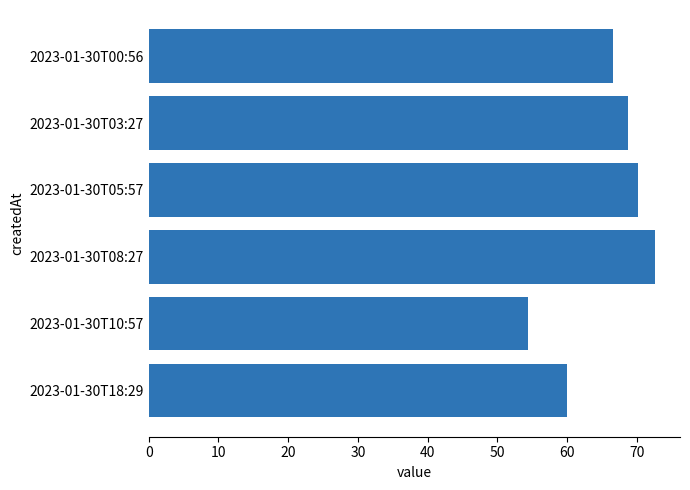

Read the value at 2023-01-30T08:27.

72.6